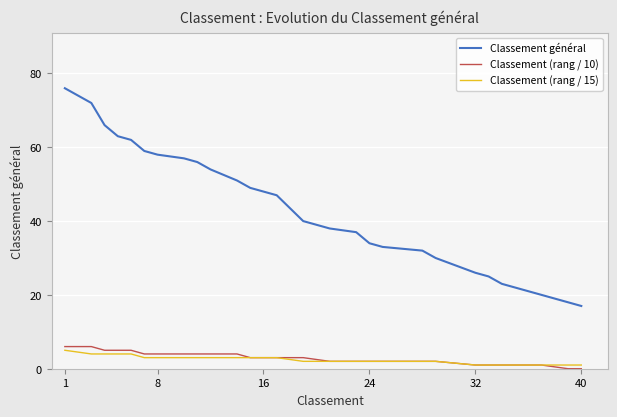

True or false: Classement (rang / 10) and Classement général intersect in this chart.

False